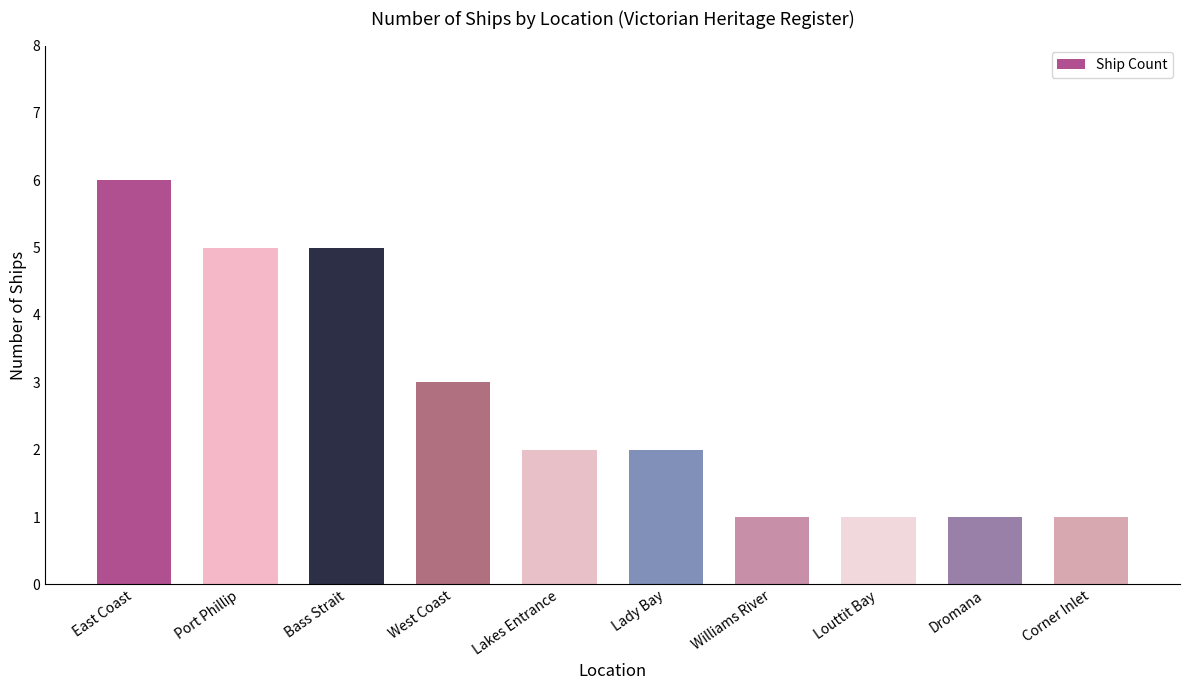

What is the sum of all values?

27